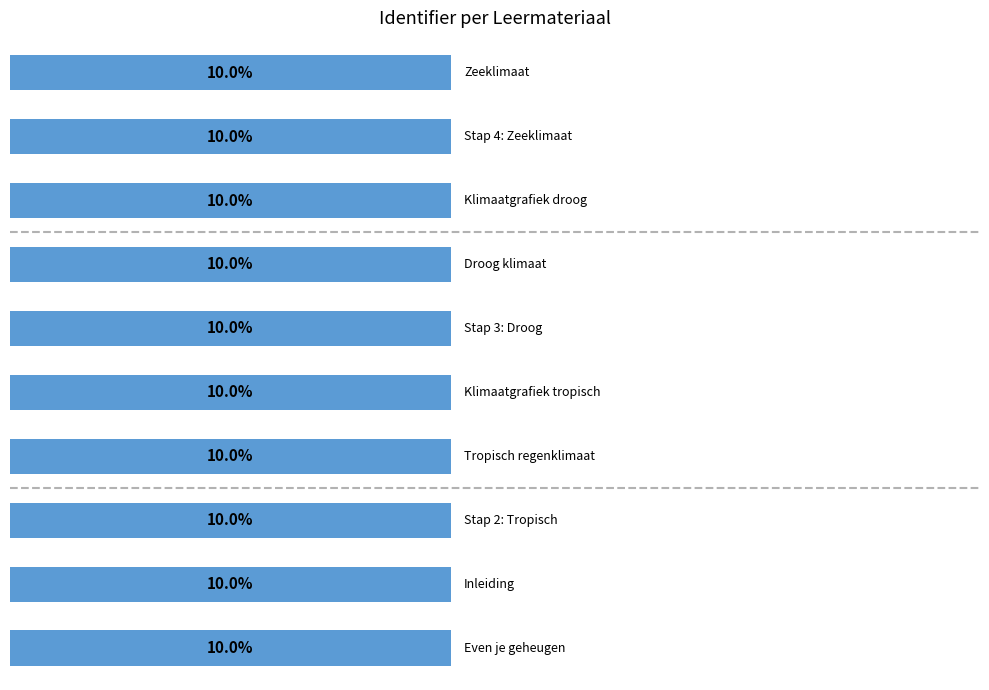

Are the bars horizontal?

Yes